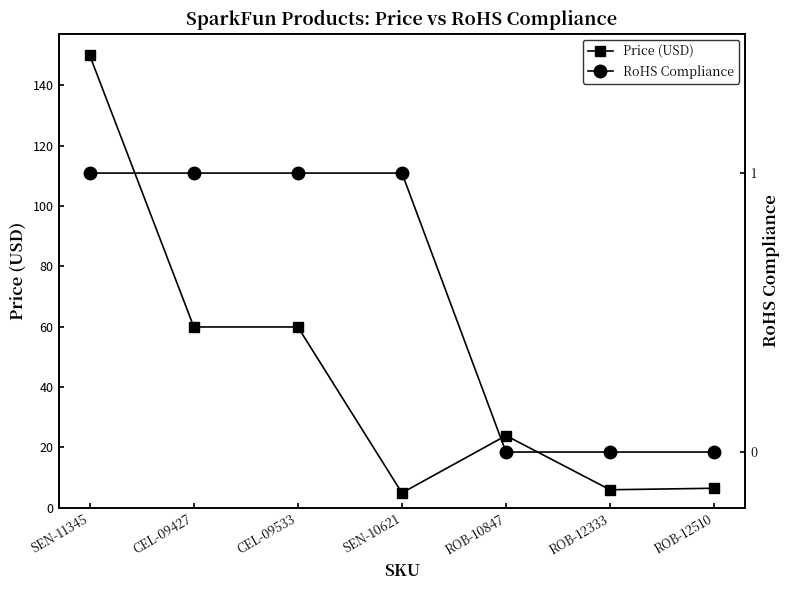

True or false: RoHS Compliance and Price (USD) cross at least once.

False